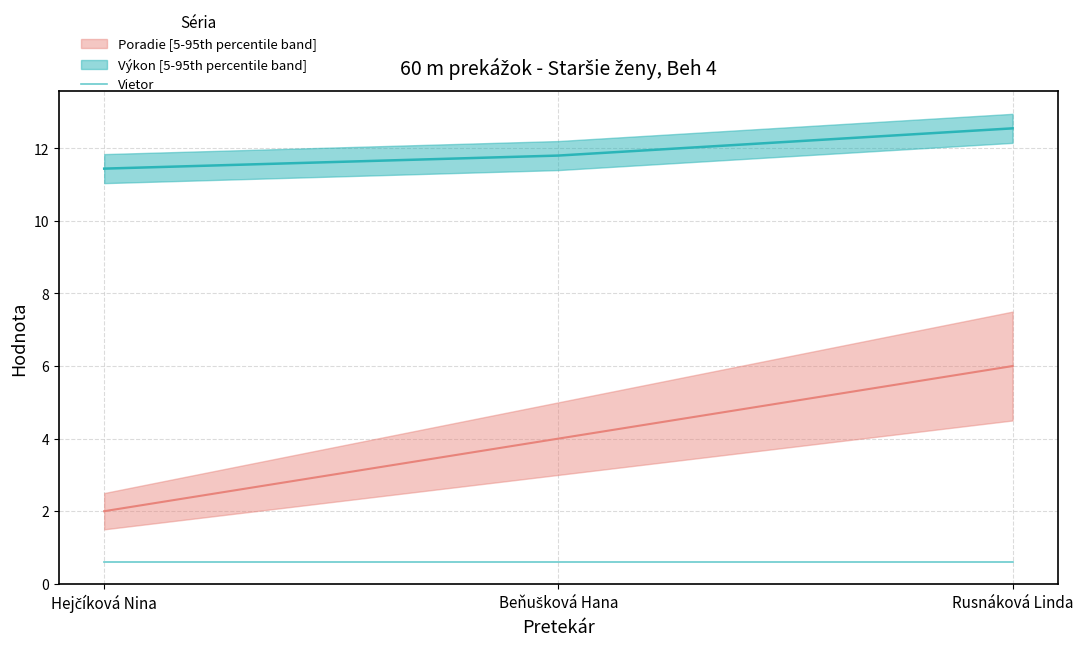

The value of Výkon at Beňušková Hana is 11.8. True or false?

True